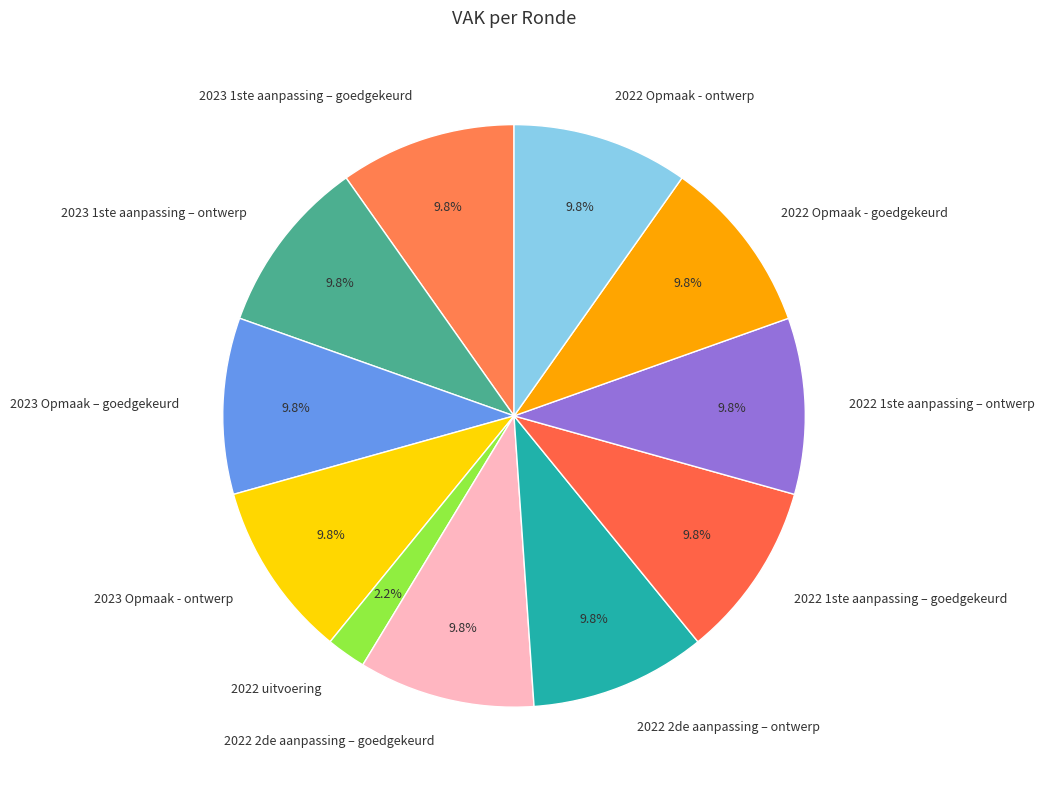

What is the smallest slice in the pie chart?

2022 uitvoering